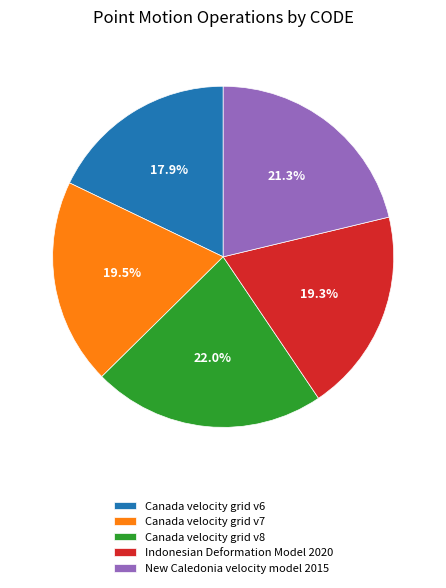

The New Caledonia velocity model 2015 slice represents 21% of the pie. True or false?

True